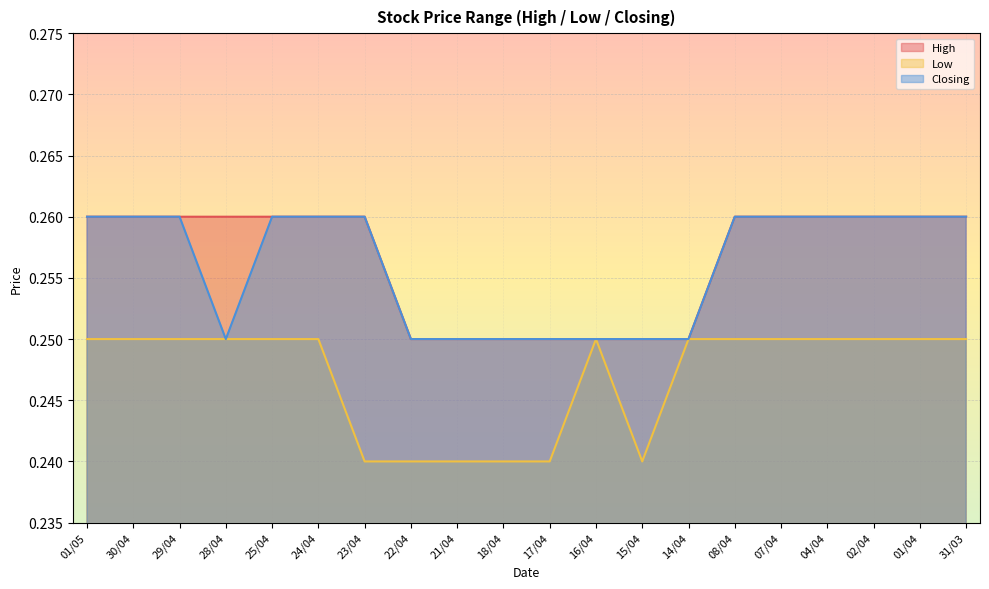

How many interior local valleys does the Closing series have?

1